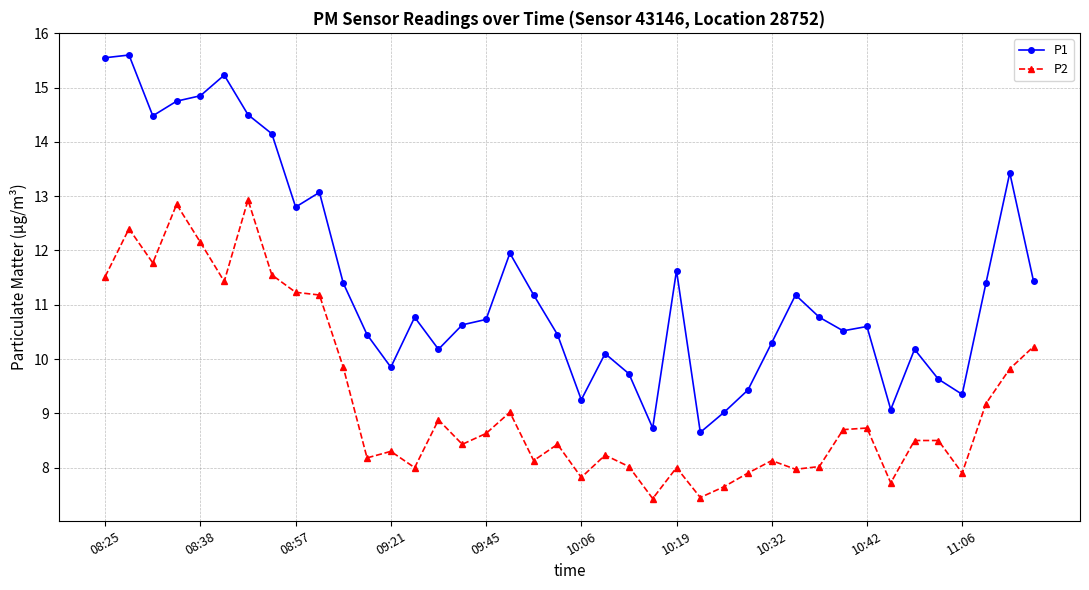

What is the value of the P2 point at the 31st from the left?

8.0